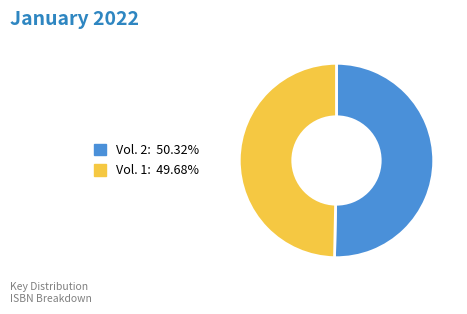

Does any single category account for the majority?

Yes